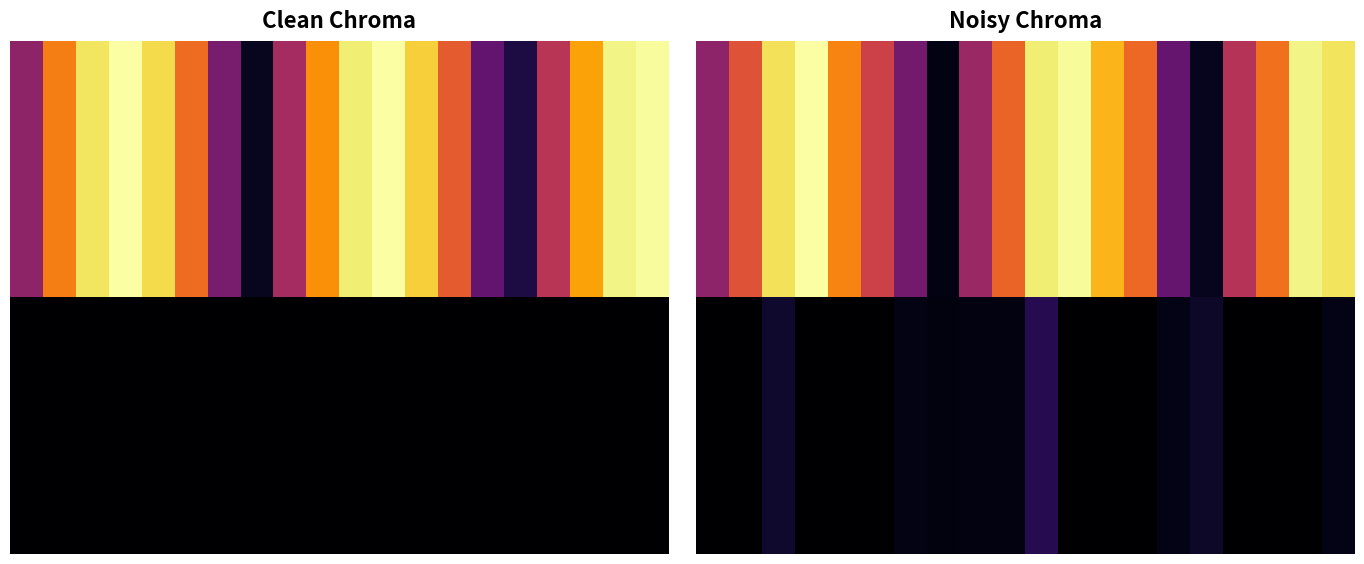

What is the average value of the 1.00 series?

7.7